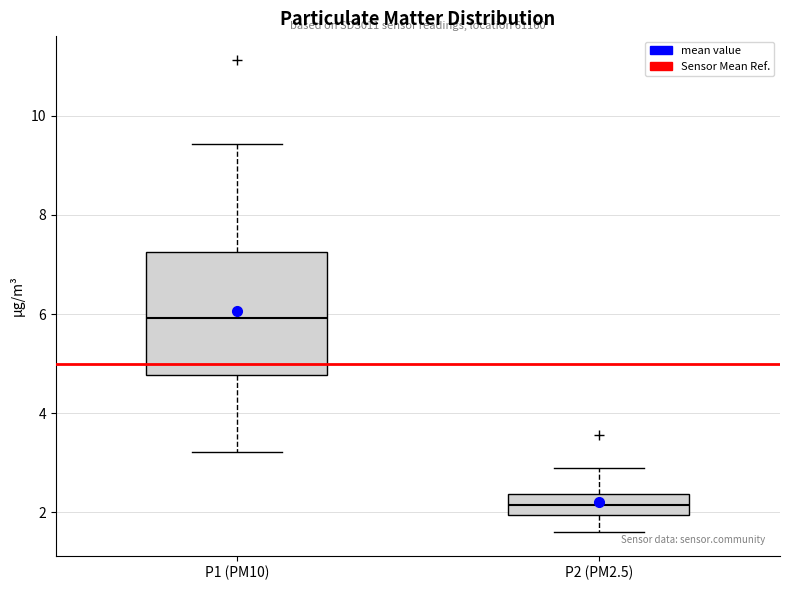

Comparing the boxes themselves (not the whiskers), which one is the tallest?

P1 (PM10)